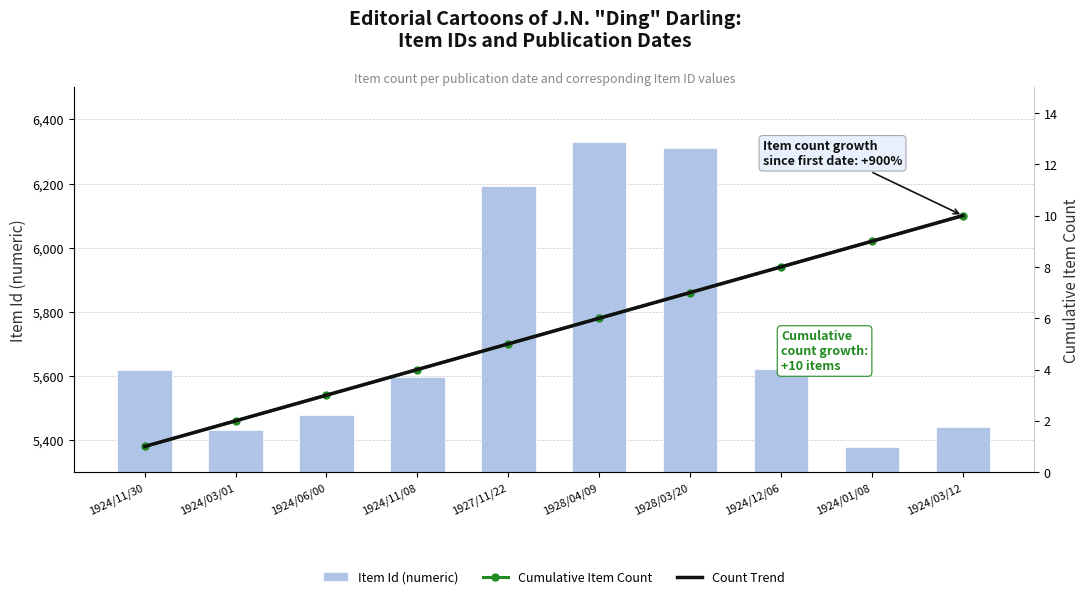

Reading right to left, transcribe all the data shown in this chart.

Item Id (numeric): 1924/03/12=5441.0	1924/01/08=5379.0	1924/12/06=5623.0	1928/03/20=6311.0	1928/04/09=6331.0	1927/11/22=6192.0	1924/11/08=5597.0	1924/06/00=5477.0	1924/03/01=5431.0	1924/11/30=5617.0
Cumulative Item Count: 1924/03/12=10.0	1924/01/08=9.0	1924/12/06=8.0	1928/03/20=7.0	1928/04/09=6.0	1927/11/22=5.0	1924/11/08=4.0	1924/06/00=3.0	1924/03/01=2.0	1924/11/30=1.0
Count Trend: 1924/03/12=10.0	1924/01/08=9.0	1924/12/06=8.0	1928/03/20=7.0	1928/04/09=6.0	1927/11/22=5.0	1924/11/08=4.0	1924/06/00=3.0	1924/03/01=2.0	1924/11/30=1.0